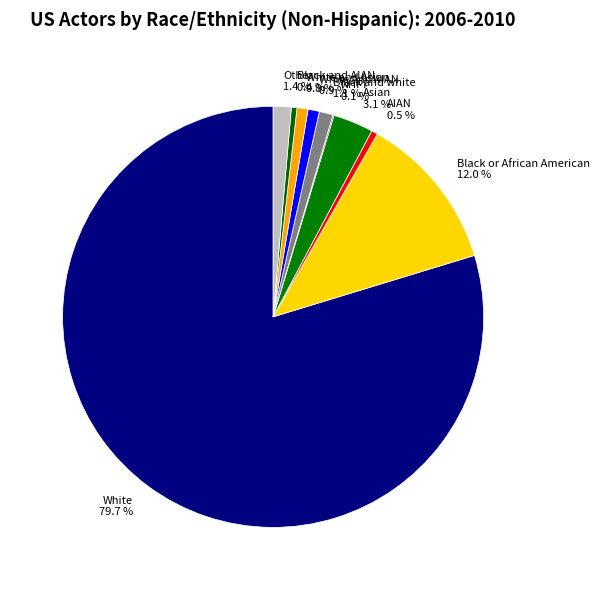

Which has a higher value, AIAN 0.5 % or Black and white 1.1 %?

Black and white 1.1 %